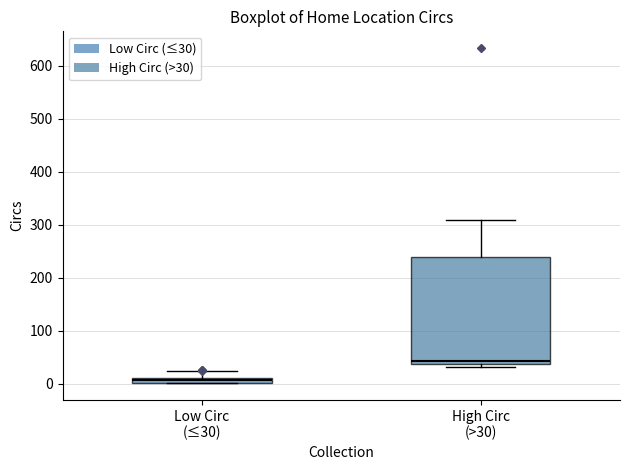

Where does the upper whisker of the box for High Circ (>30) end on the y-axis? The values are not printed on the chart, so give them approximately, as read against the axis.

310